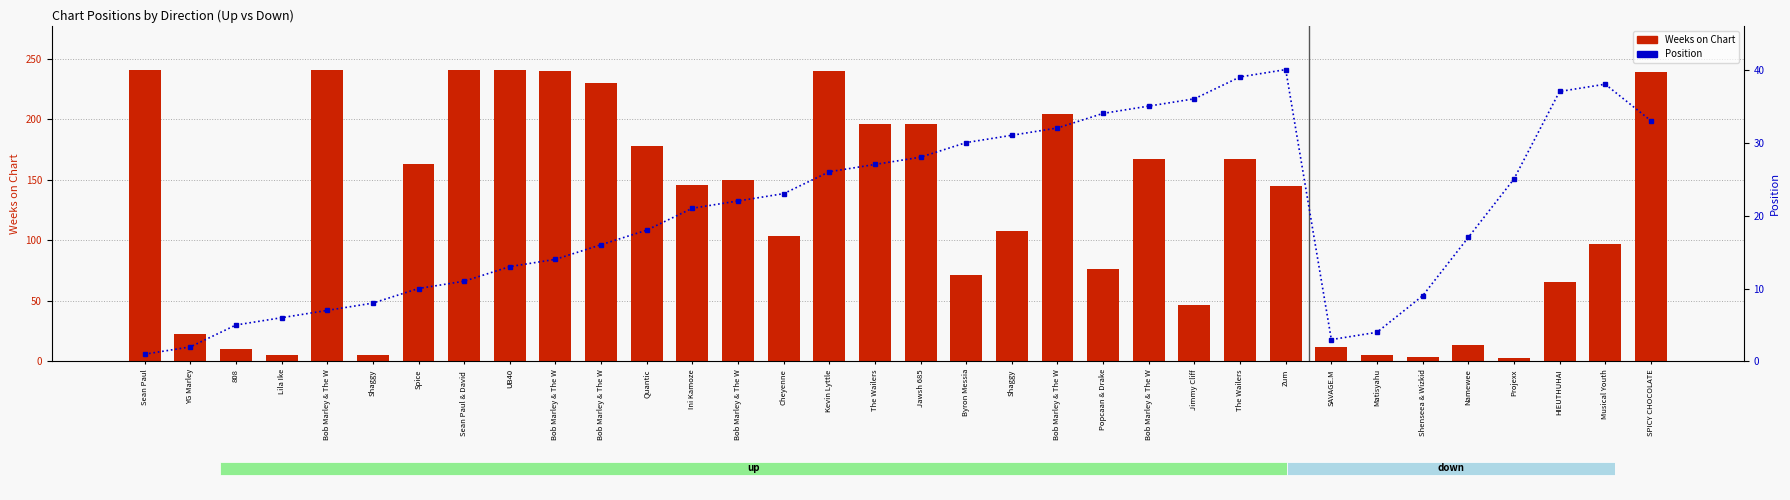

Which series changed the most between Ini Kamoze and SPICY CHOCOLATE?

Weeks on Chart